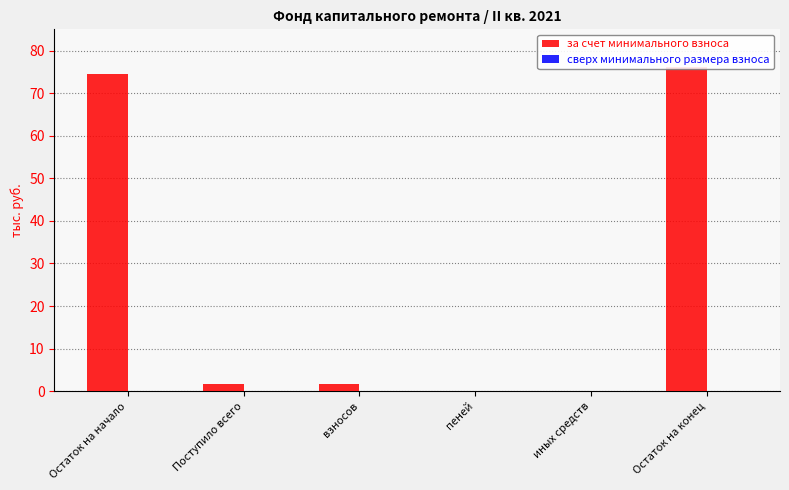

True or false: за счет минимального взноса has a value of 76.2 at Остаток на конец.

True